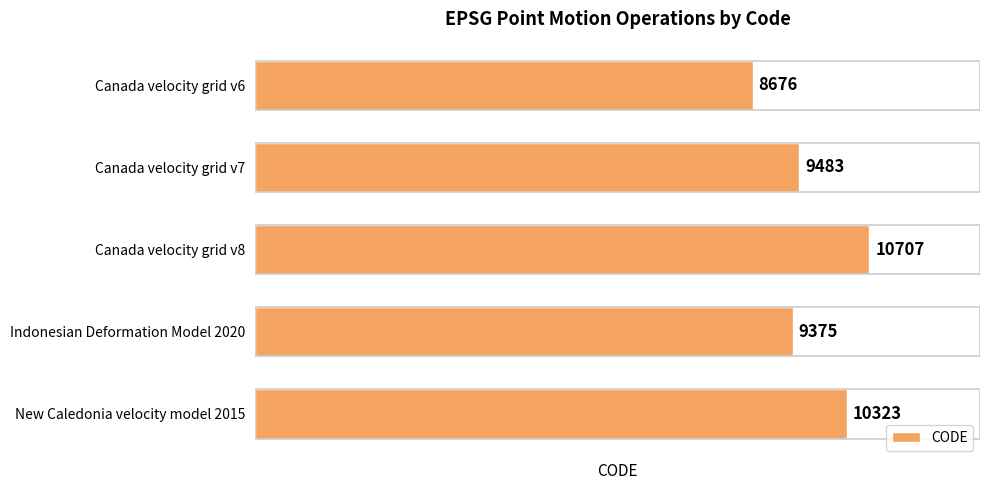

What is the change in value from Canada velocity grid v6 to Canada velocity grid v7?

+807